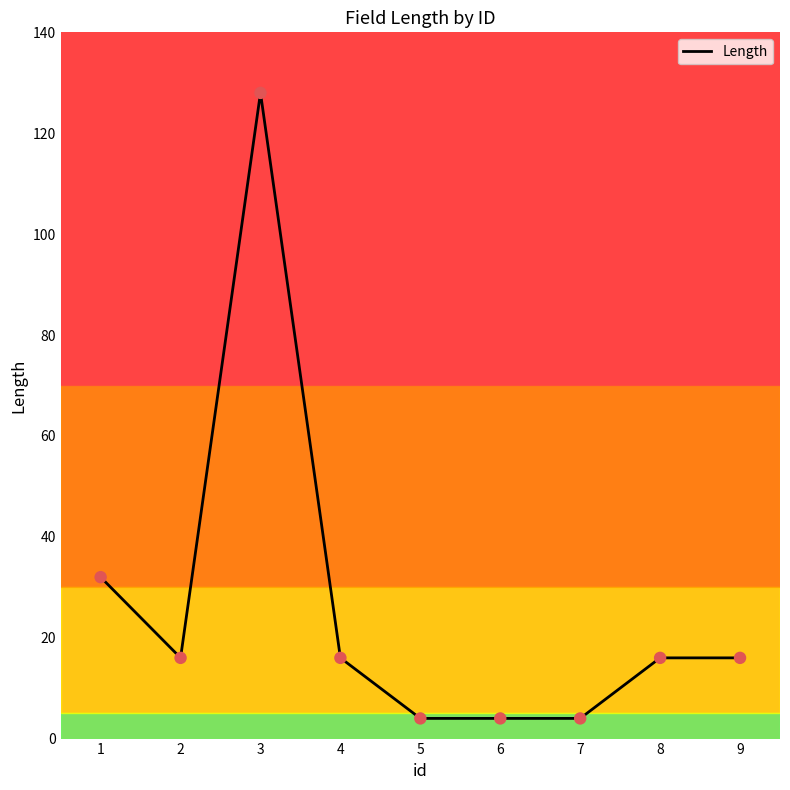

Between 8 and 7, which is larger?

8